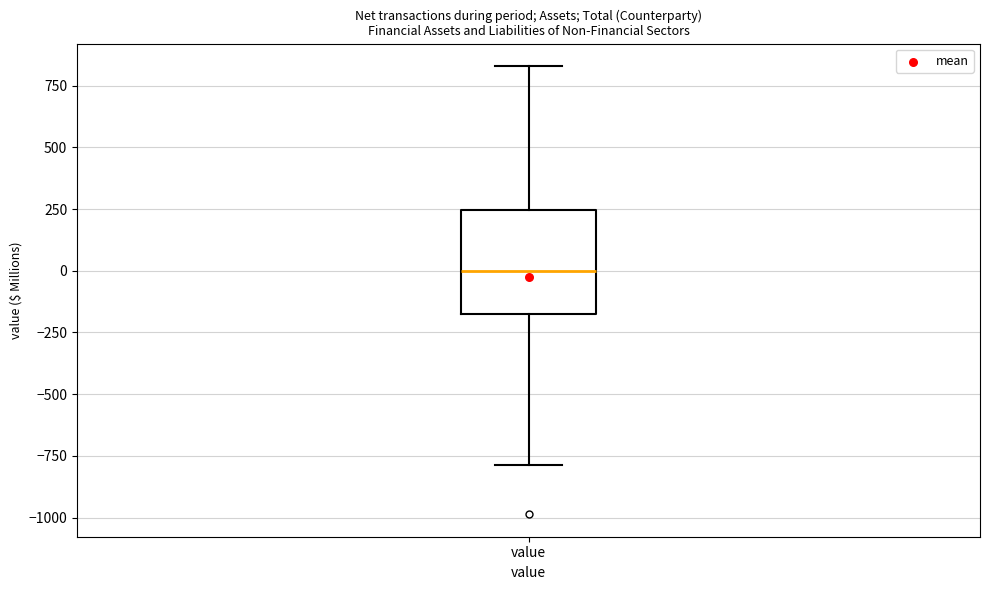

Read this box plot against the y-axis: the position of the median line, the range covered by the box, and the ends of both whiskers. The values are not printed on the chart, so give them approximately, as read against the axis.

median 0, box -150 to 250, whiskers -800 to 850